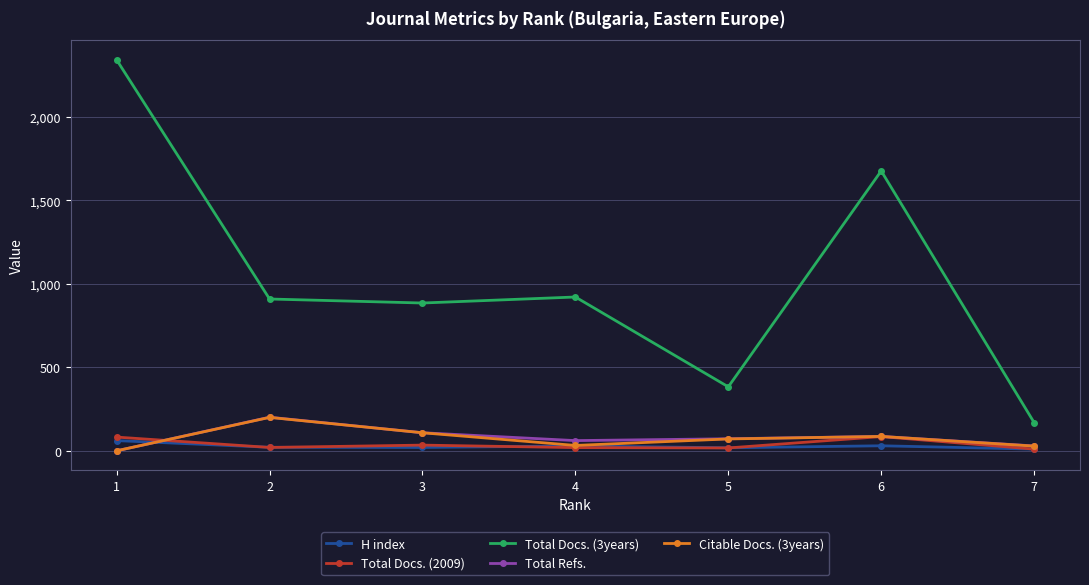

At which category is the sum across all series the highest?

1